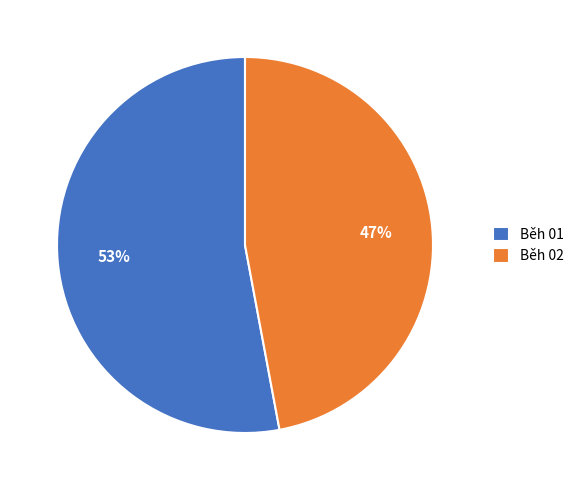

Which slice is the largest?

Běh 01